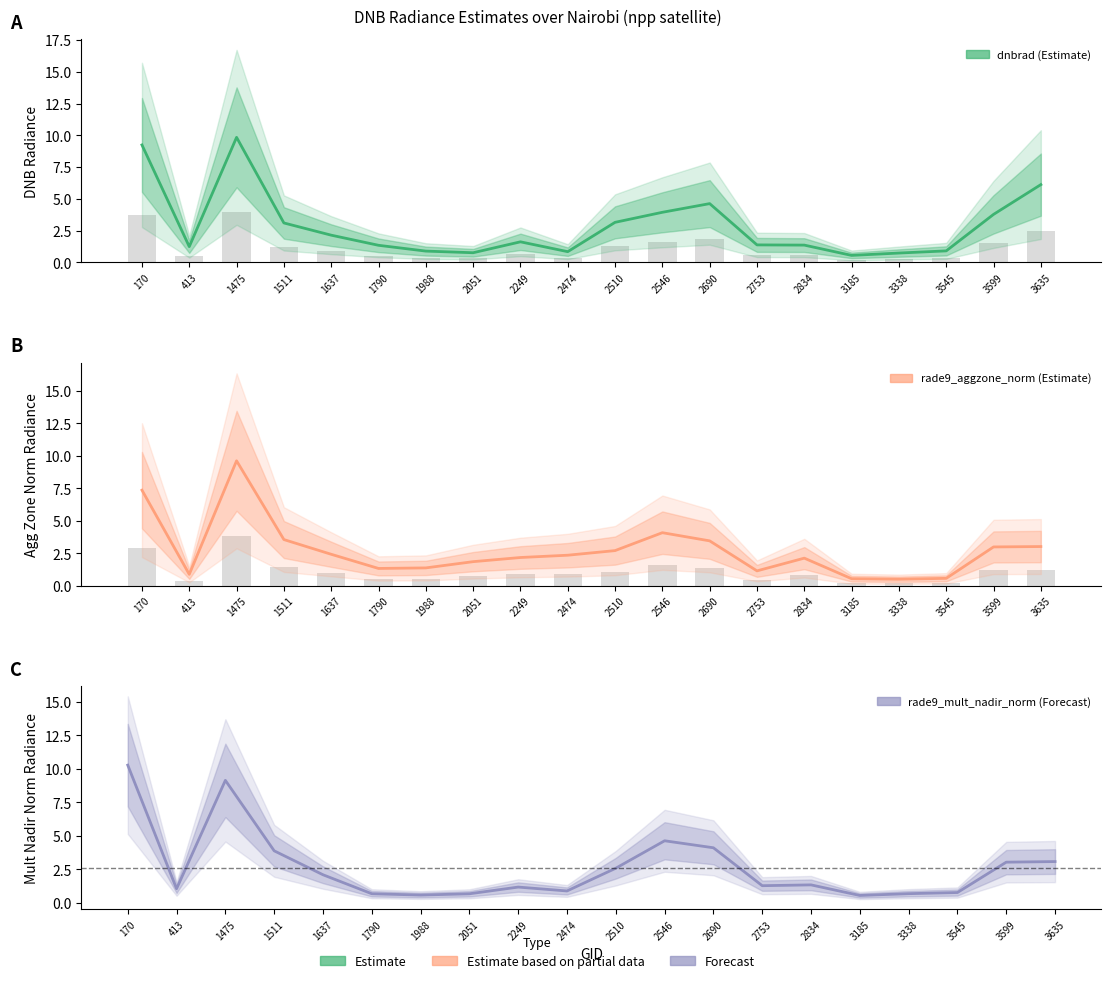

Reading left to right, extract all data points from this chart.

dnbrad: 9.2	1.2	9.8	3.1	2.1	1.3	0.9	0.8	1.6	0.8	3.2	3.9	4.6	1.4	1.4	0.5	0.7	0.9	3.8	6.1
rade9_aggzone_norm: 7.4	0.9	9.6	3.6	2.4	1.3	1.4	1.9	2.2	2.4	2.7	4.1	3.5	1.1	2.1	0.5	0.5	0.6	3.0	3.0
rade9_mult_nadir_norm: 10.3	1.0	9.1	3.9	2.1	0.7	0.6	0.7	1.2	0.9	2.6	4.6	4.1	1.3	1.3	0.5	0.7	0.8	3.0	3.1